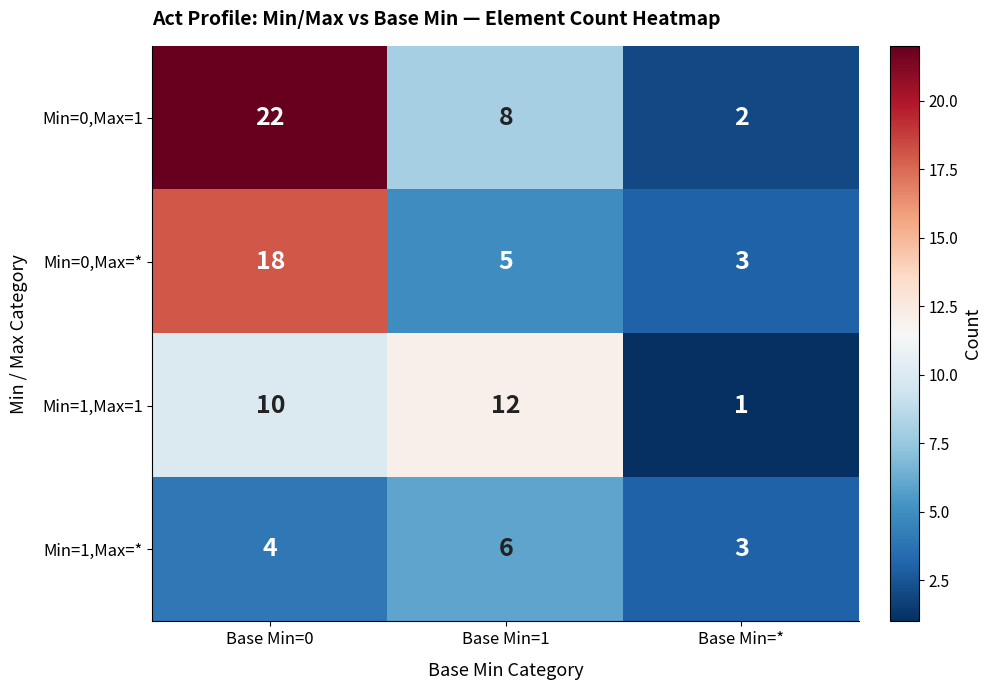

What is the difference between the Min=0,Max=1 values at Base Min=1 and Base Min=0?

14